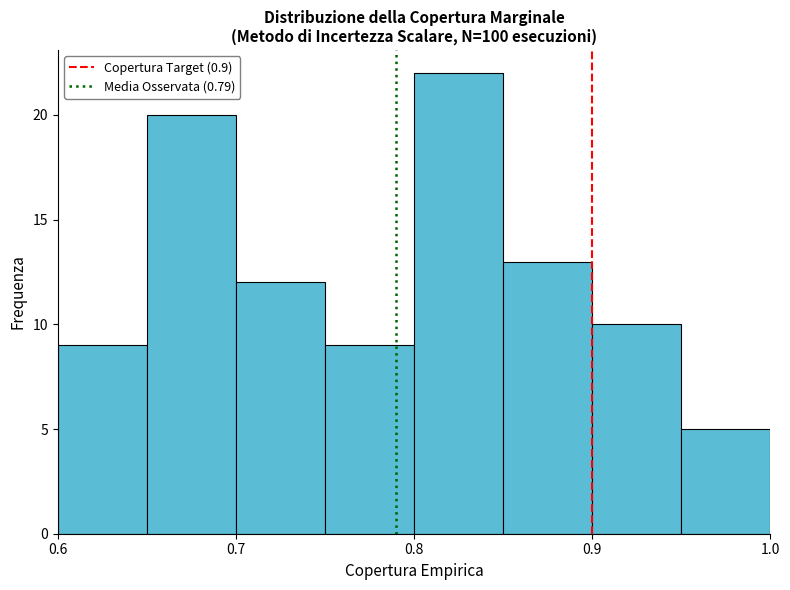

Reading left to right, list every bar in this chart as the range it spans on the x-axis followed by its height. The values are not printed on the chart, so give them approximately, as read against the axis.

0.60 to 0.65: 9
0.65 to 0.70: 20
0.70 to 0.75: 12
0.75 to 0.80: 9
0.80 to 0.85: 22
0.85 to 0.90: 13
0.90 to 0.95: 10
0.95 to 1.00: 5